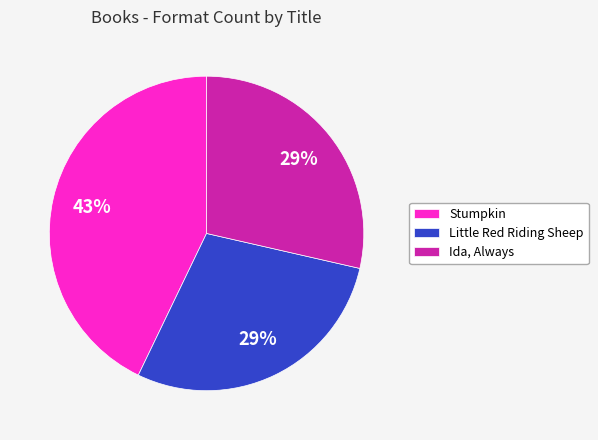

The Ida, Always slice represents 29% of the pie. True or false?

True